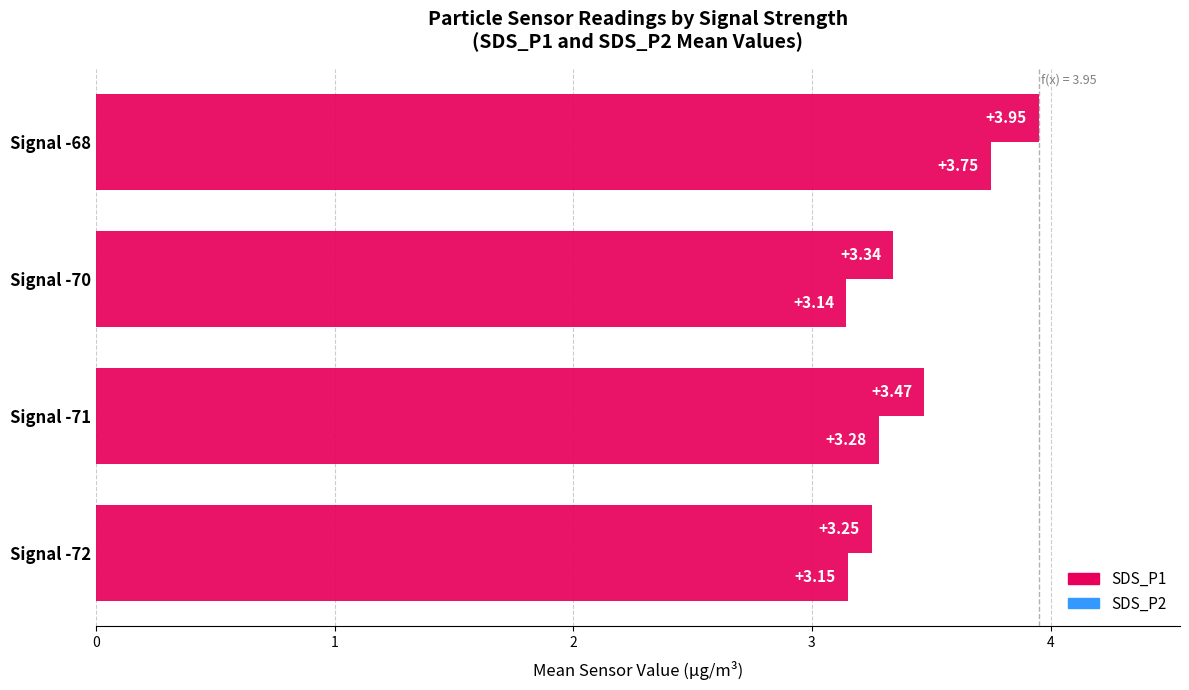

What is the sum of all SDS_P2 values?

13.3